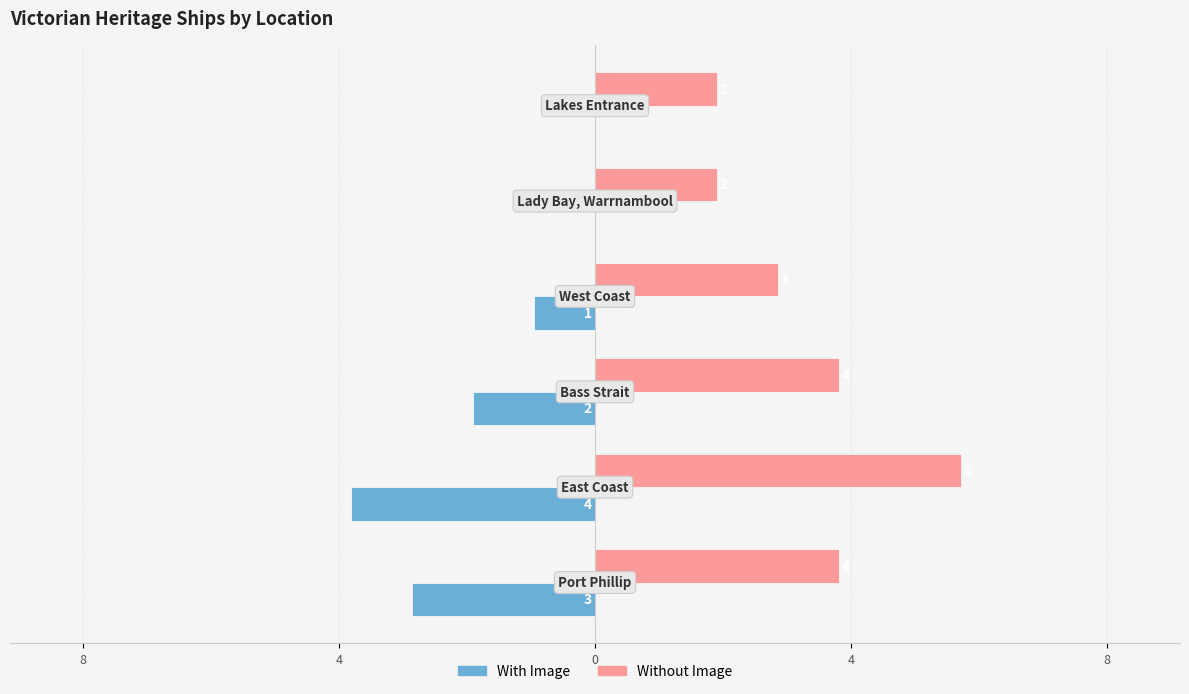

What are all the series names shown in the legend?

With Image, Without Image